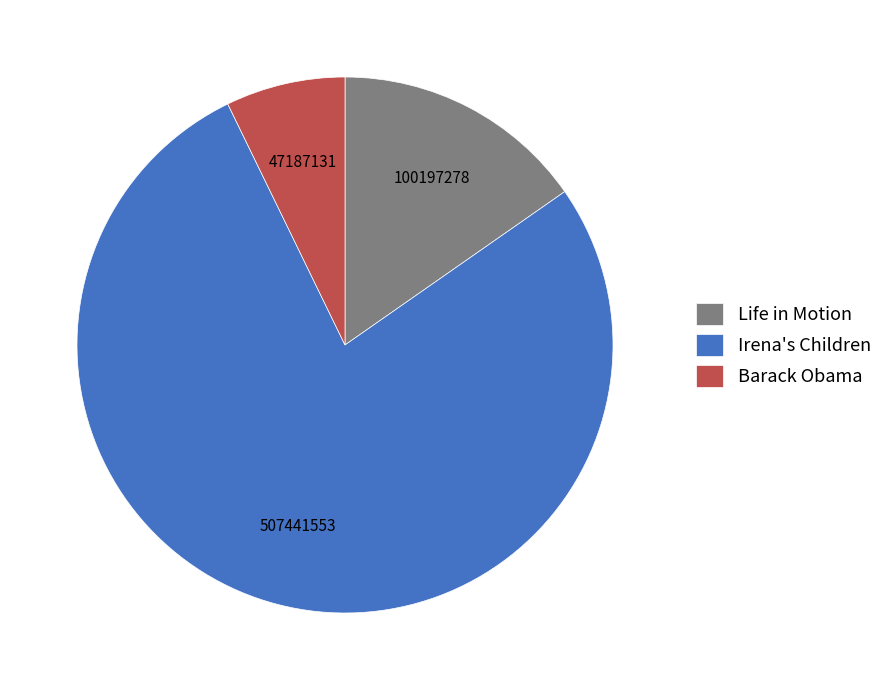

True or false: Irena's Children accounts for 77% of the total.

True